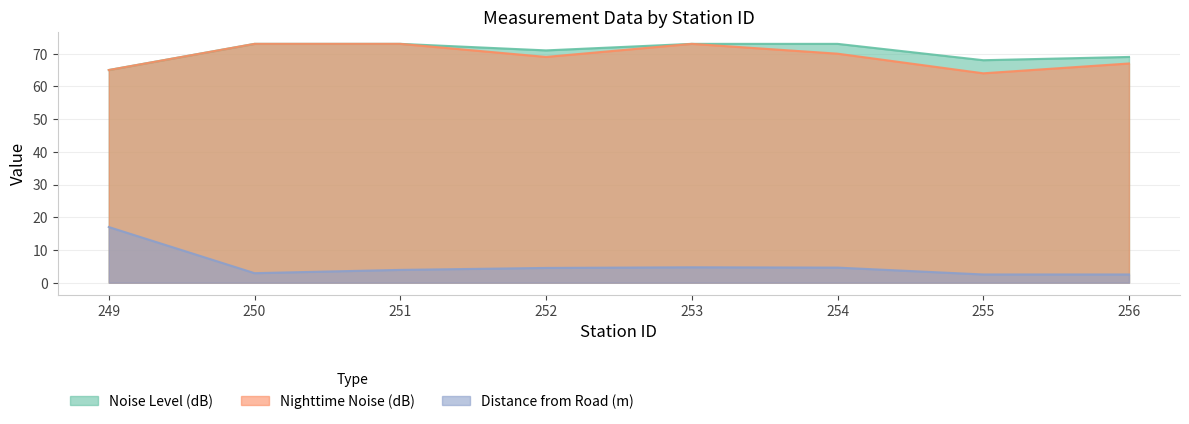

Reading left to right, transcribe all the data shown in this chart.

Noise Level (dB): 65.0	73.0	73.0	71.0	73.0	73.0	68.0	69.0
Nighttime Noise (dB): 65.0	73.0	73.0	69.0	73.0	70.0	64.0	67.0
Distance from Road (m): 17.0	2.9	3.9	4.5	4.7	4.6	2.5	2.5